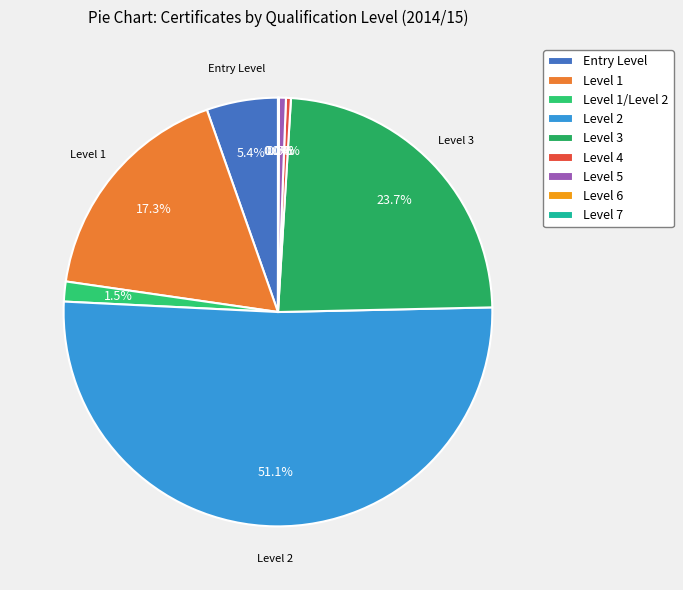

What is the largest slice in the pie chart?

Level 2